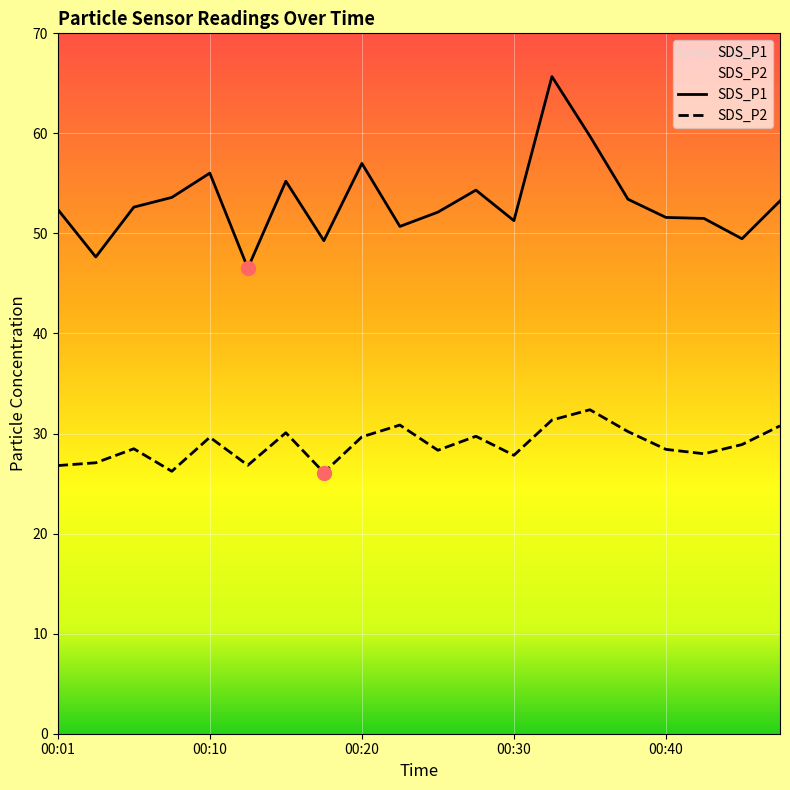

What is the highest value of the SDS_P2 series?

32.4